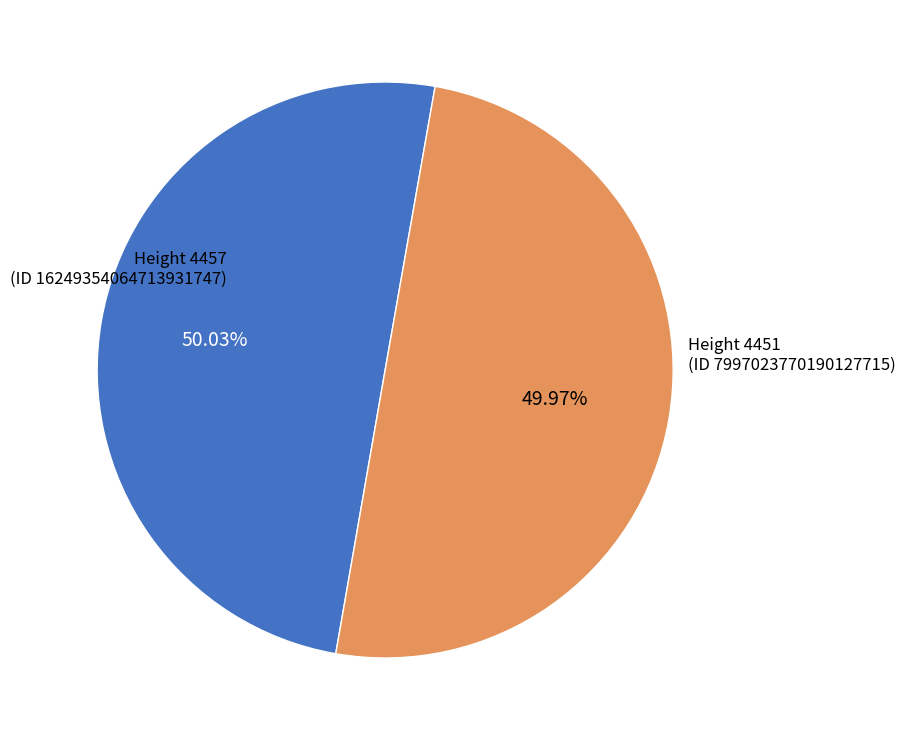

How many slices are in this pie chart?

2